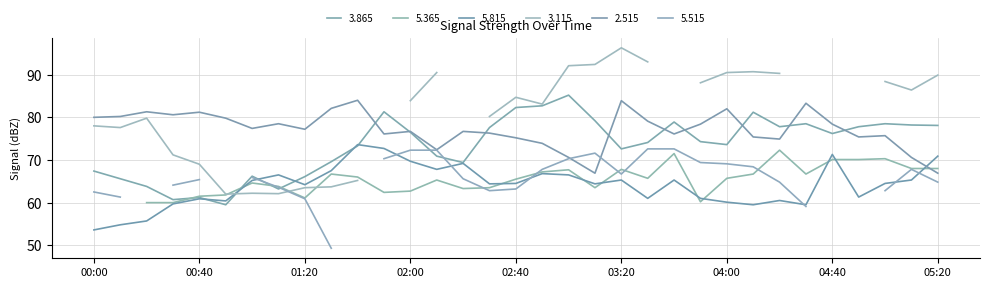

Is it true that 5.815 equals 40.9 at 01:00?

False